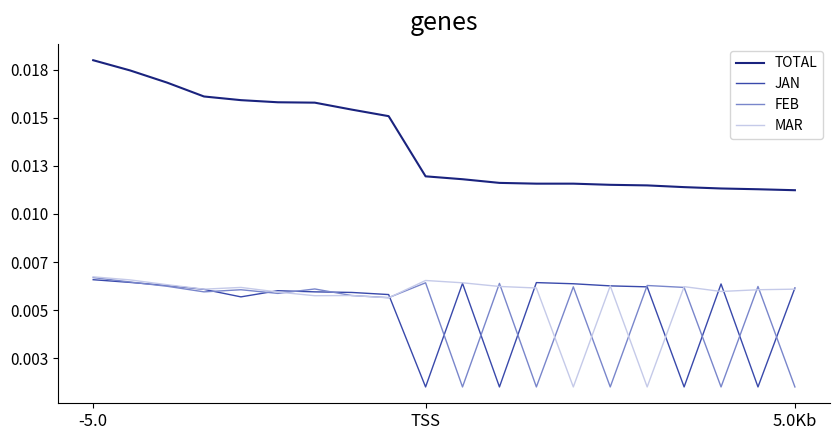

True or false: MAR and FEB cross at least once.

True